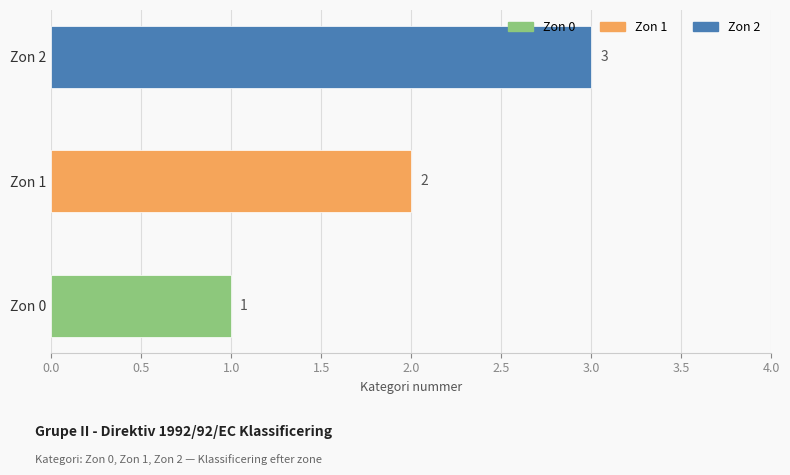

Which label corresponds to the smallest value in the chart?

Zon 0